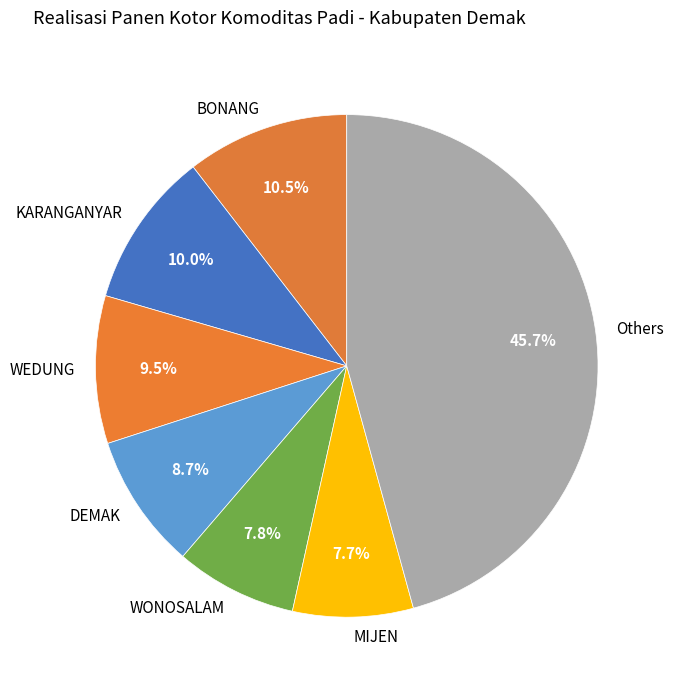

Which has a higher value, MIJEN or Others?

Others